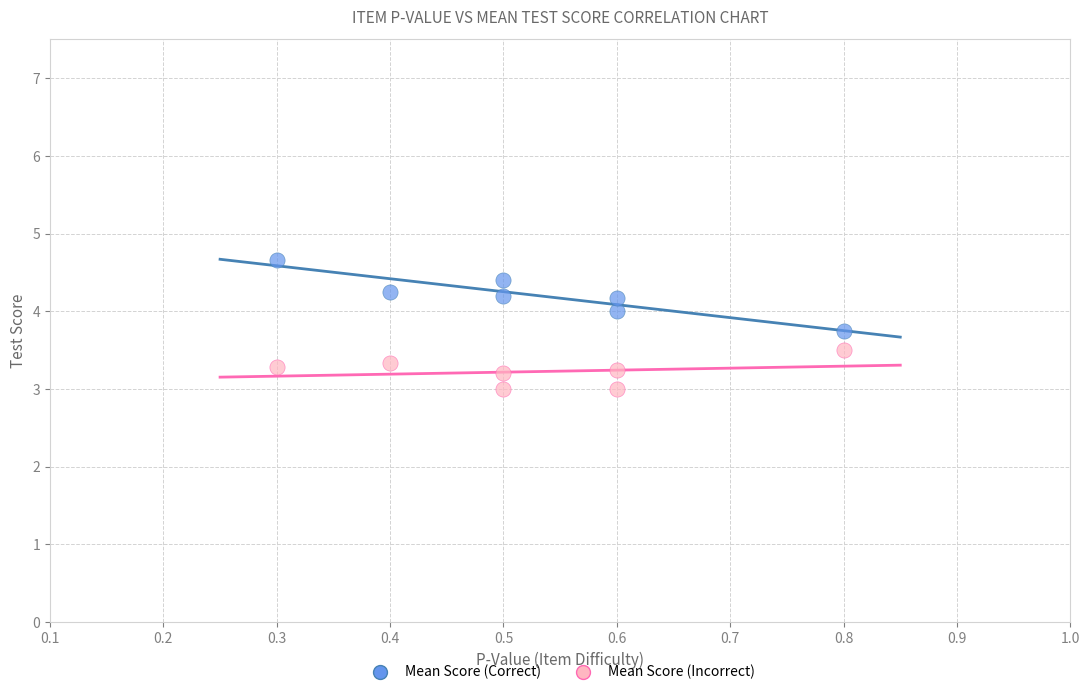

Which series contains the lowest Y value?

Mean Score (Incorrect)